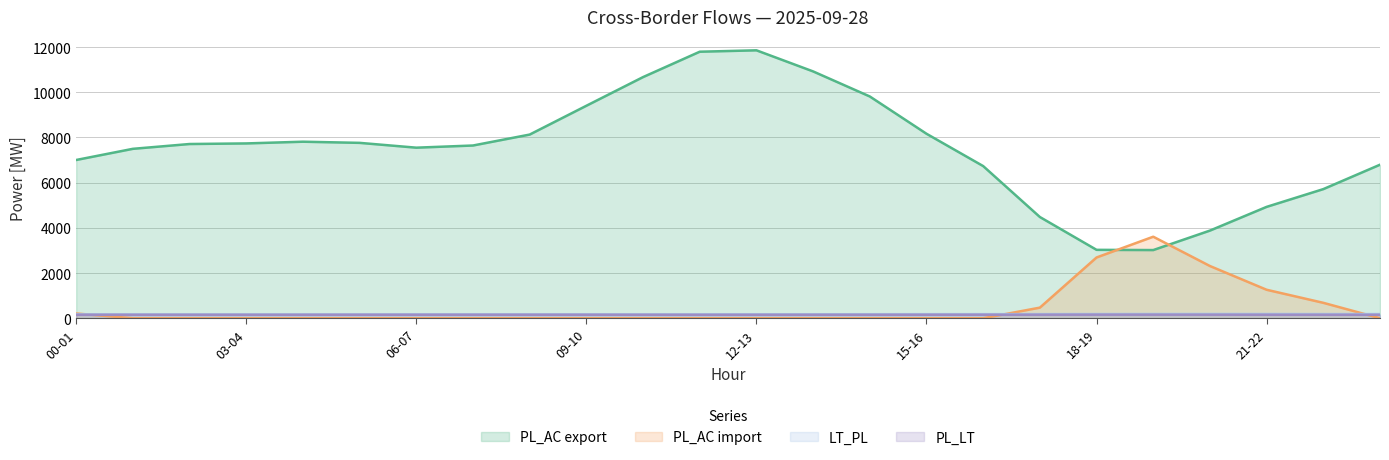

What value does the PL_AC export series have at 04-05?

7813